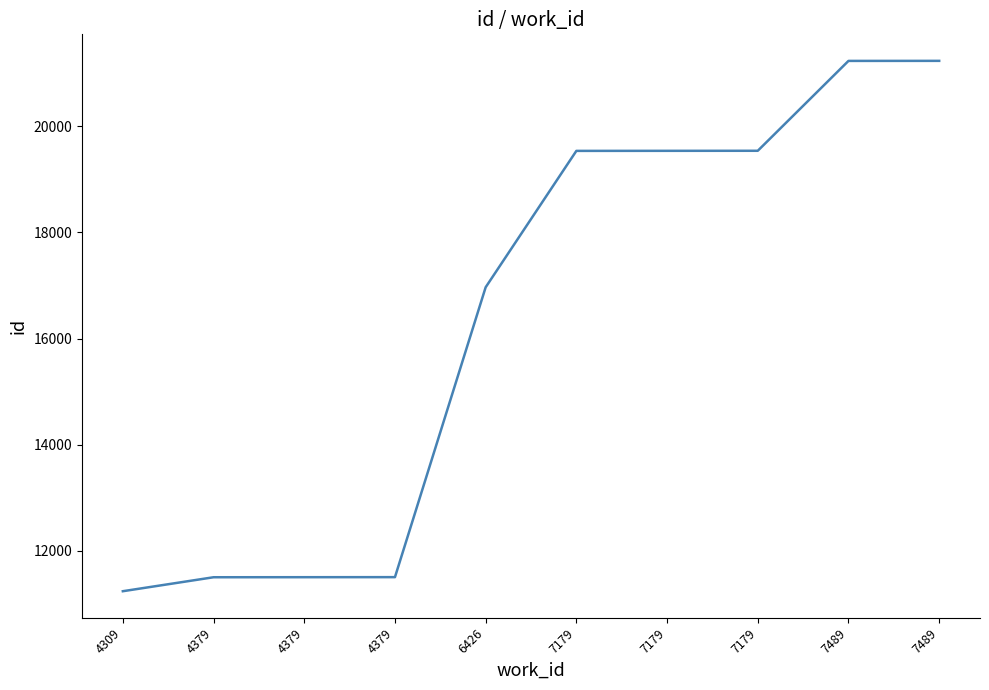

Reading right to left, what are all the values shown in this chart?

21233	21232	19539	19538	19537	16968	11507	11506	11505	11242